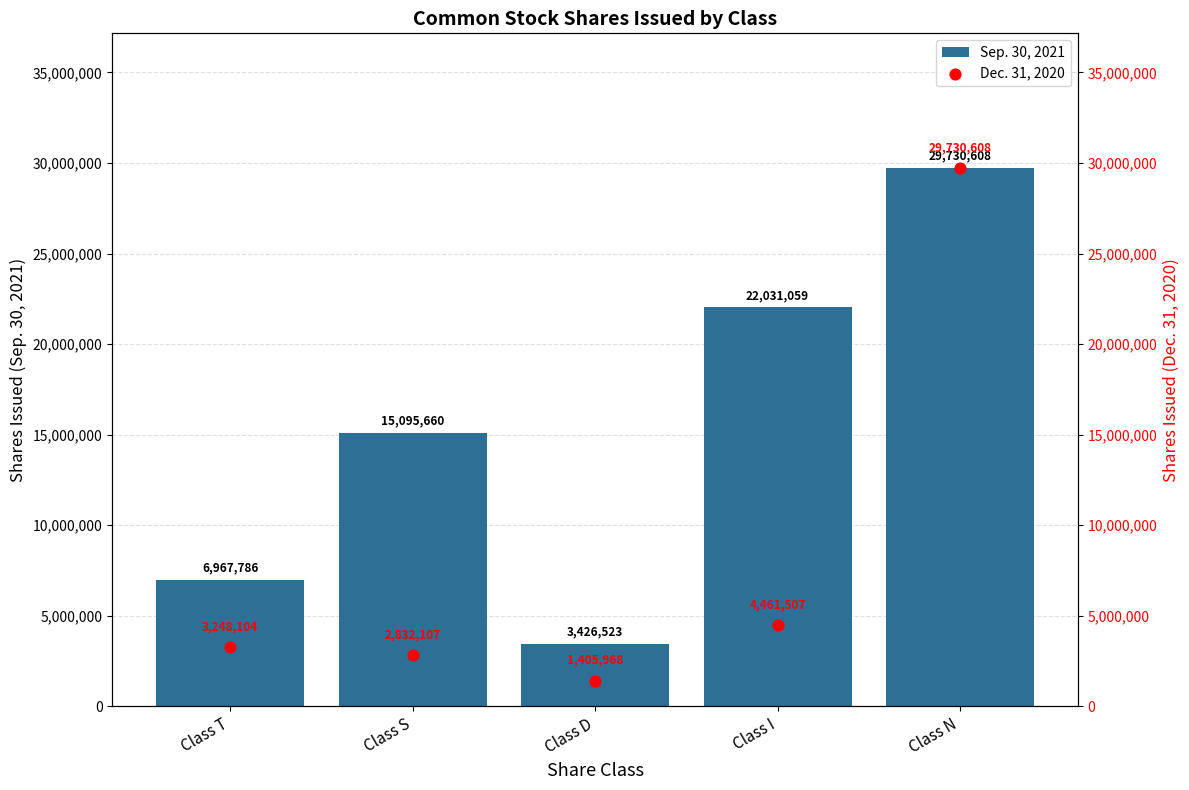

At how many categories does at least one series exceed 13785010?

3